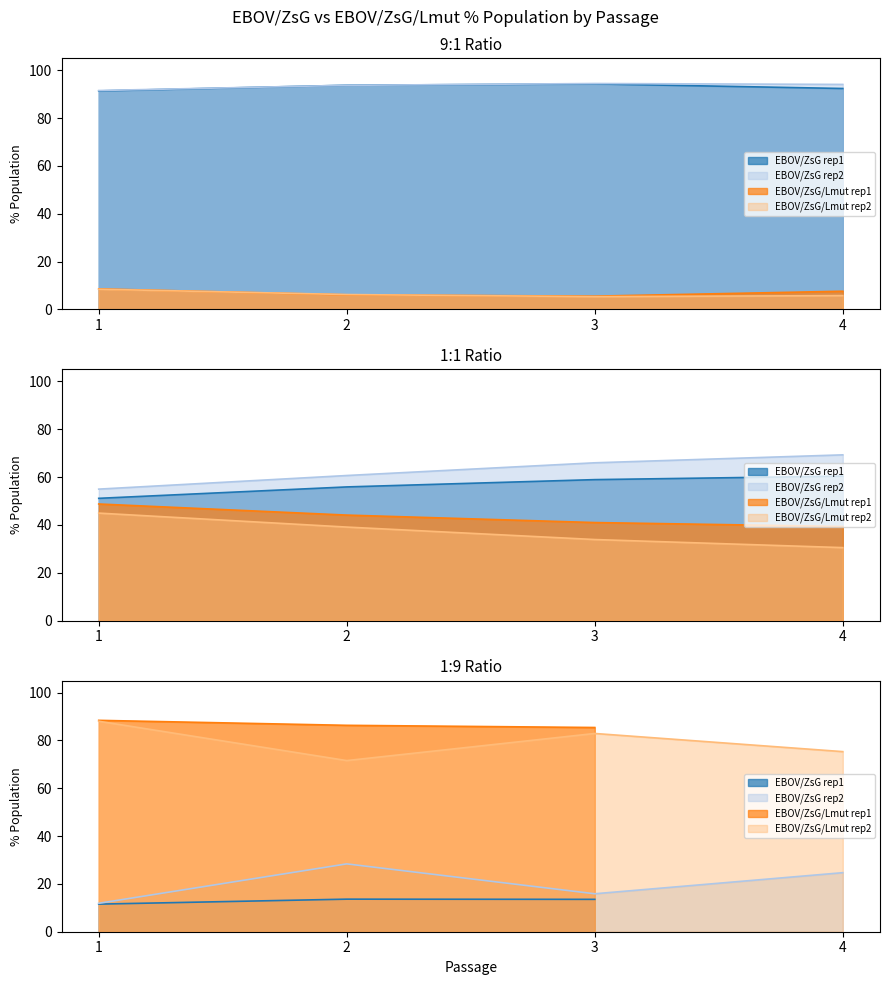

Does the chart display data point markers on the line(s)?

No